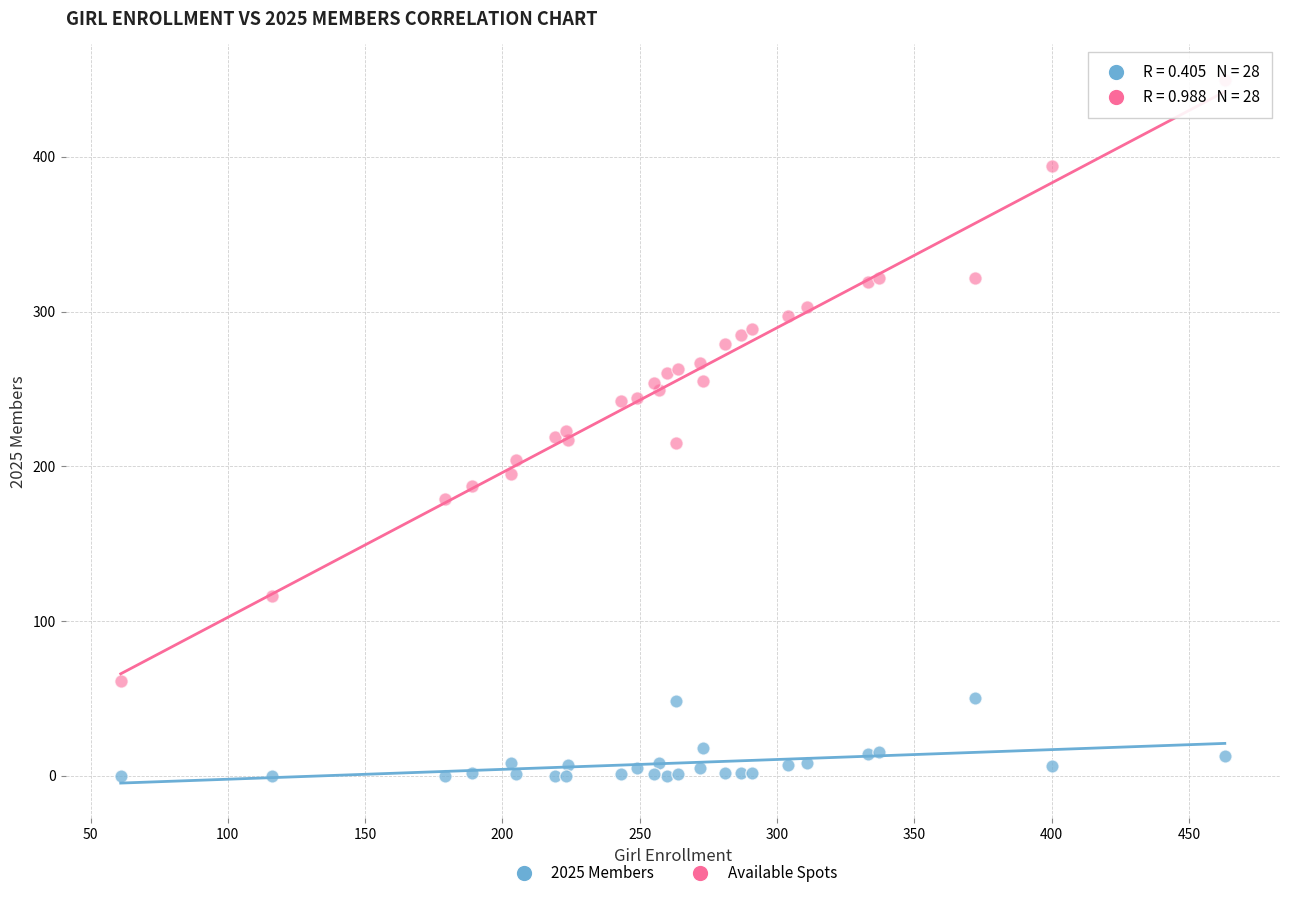

Which series has the largest Y range (max minus min)?

Available Spots